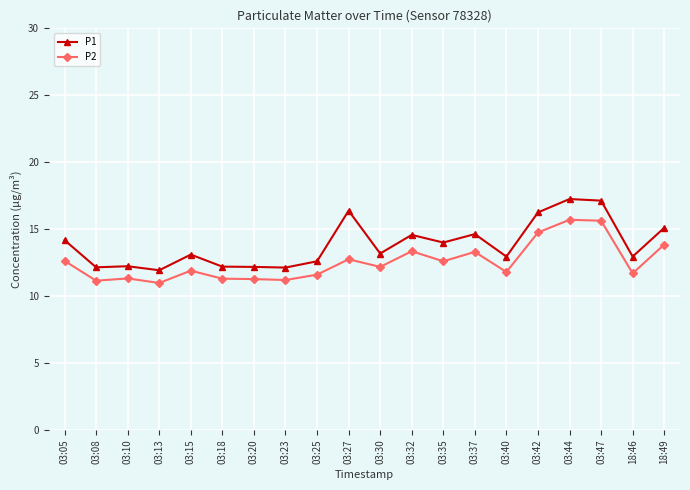

In P1, how many points are lower than both neighbors (excluding endpoints)?

7